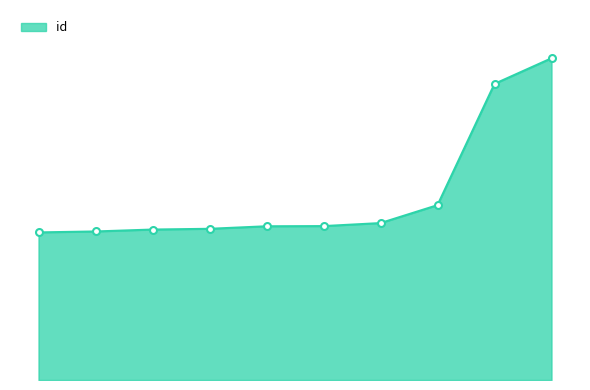

Does the chart display data point markers on the line(s)?

No